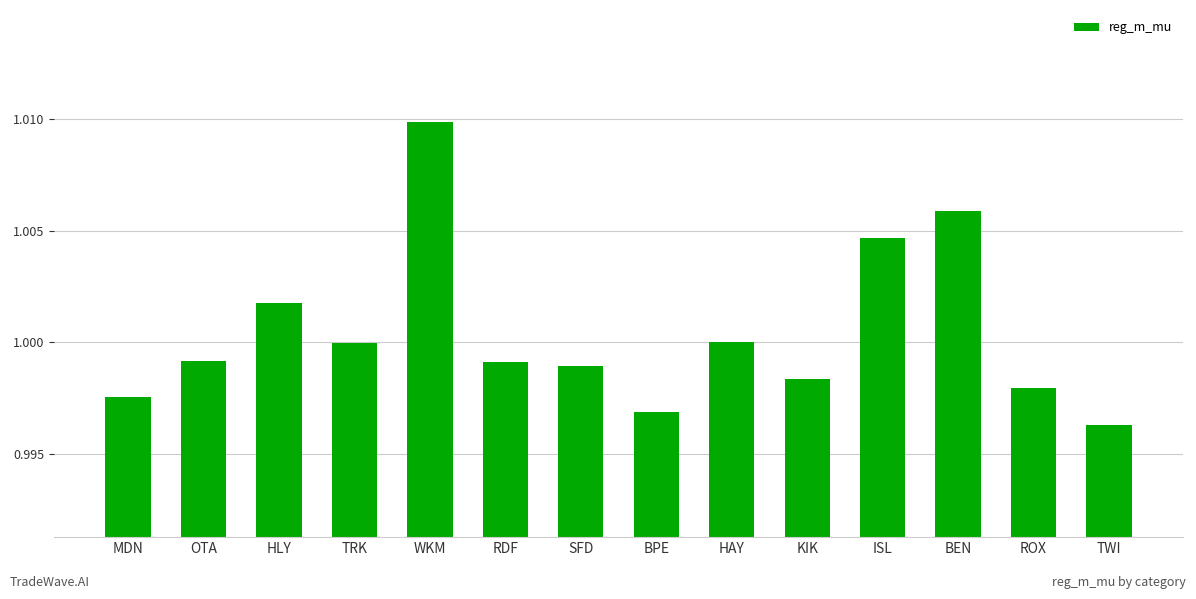

What position from the right is ROX?

2